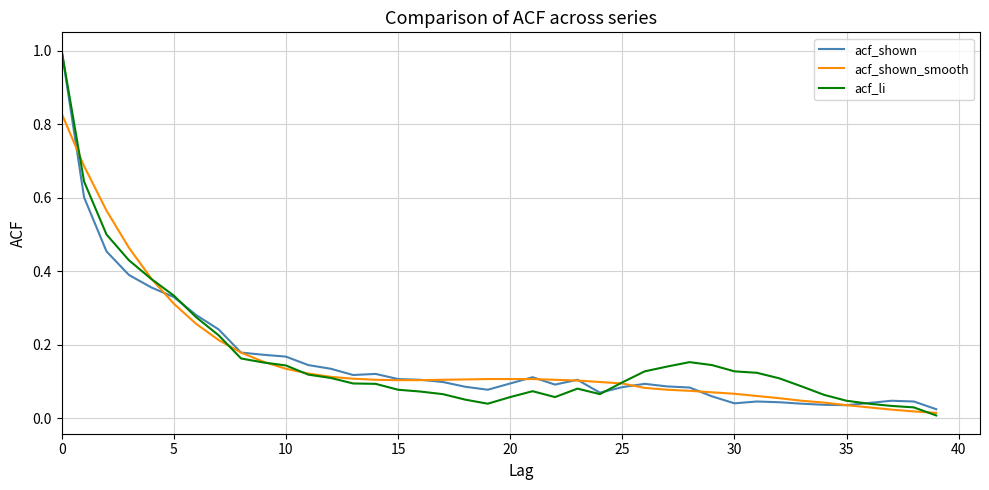

What is the highest value of the acf_shown series?

1.0